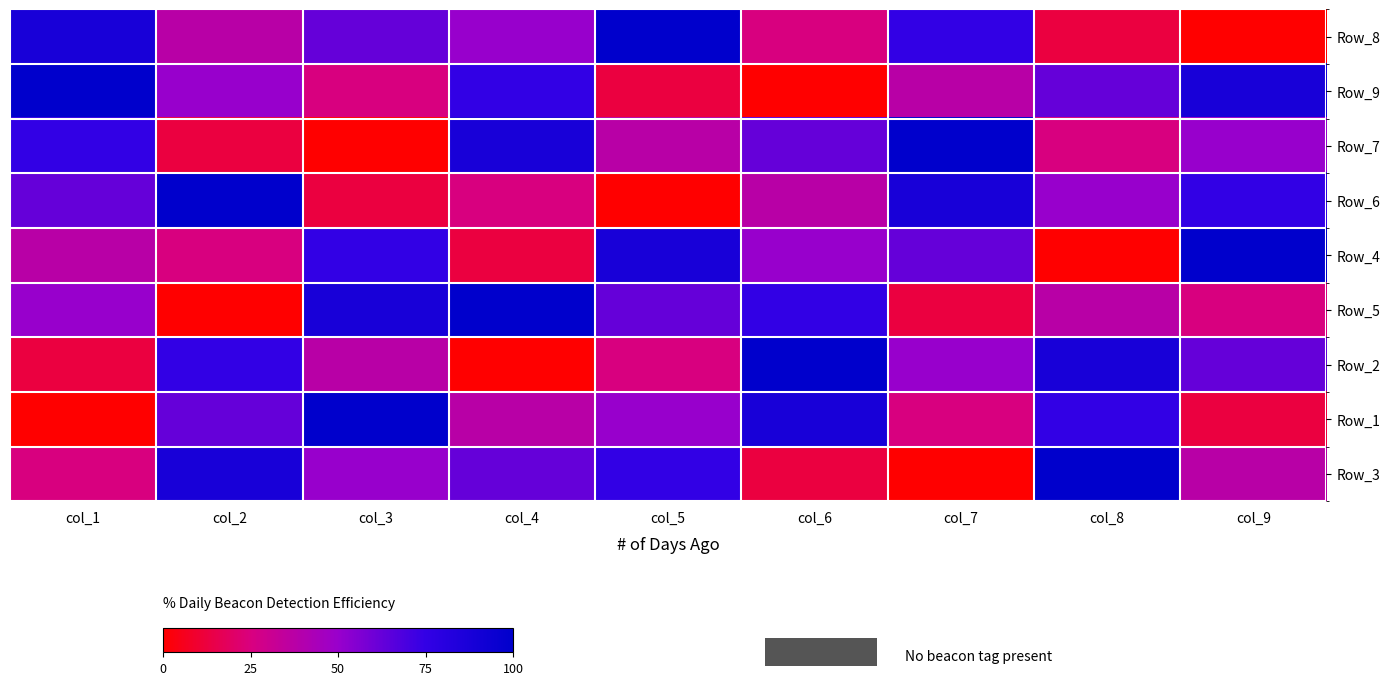

At which category is the sum across all series the highest?

col_1